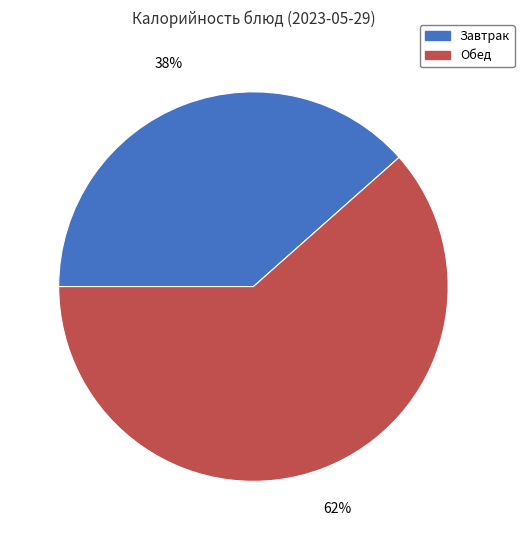

To the nearest percent, what is the average slice percentage?

50%